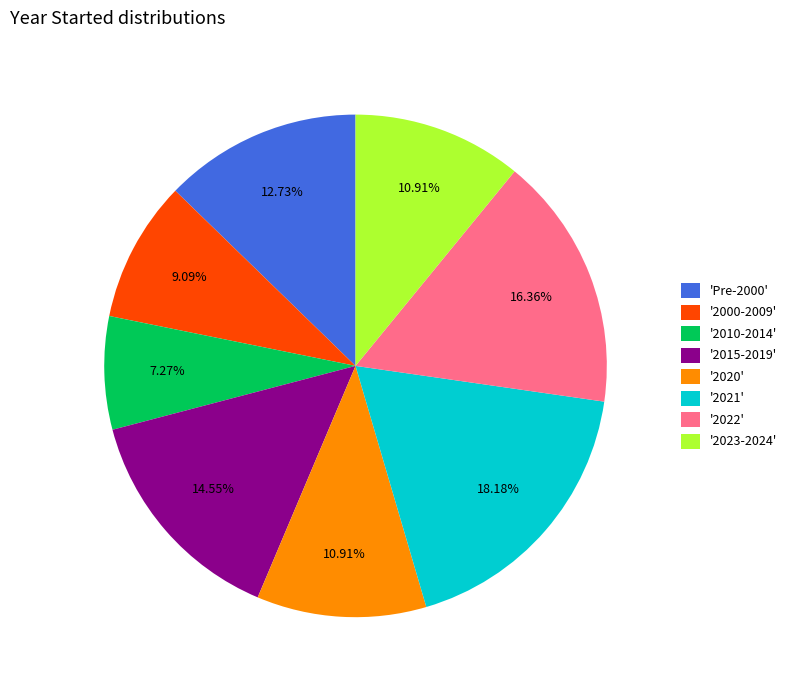

What is the ratio of the value at '2000-2009' to the value at '2020'?

0.8